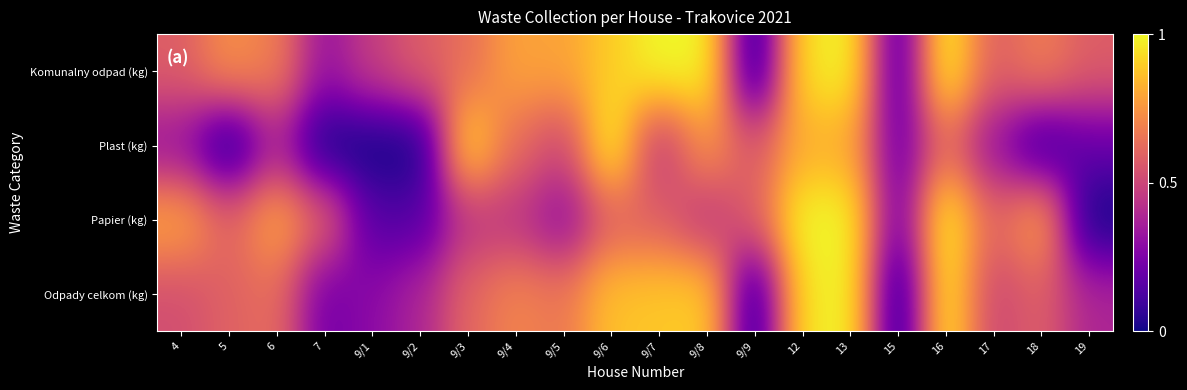

Which has a higher value, 9/3 or 4?

9/3